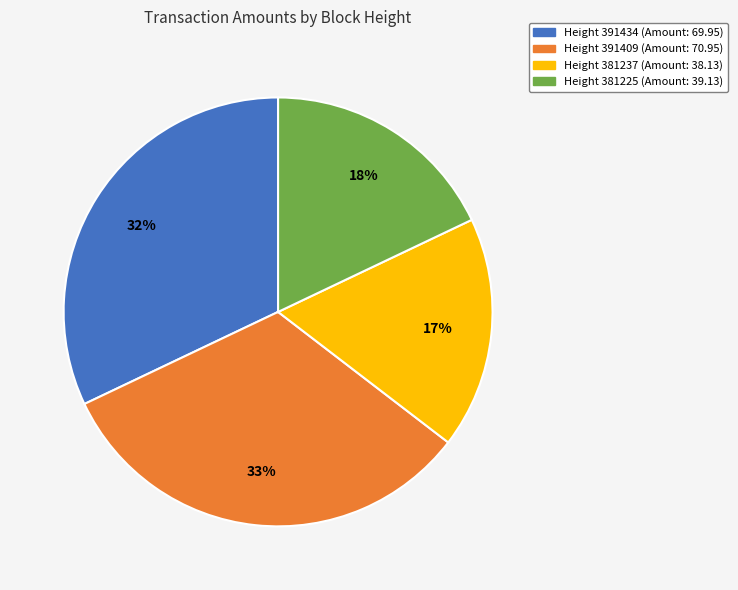

To the nearest percent, what is the average slice percentage?

25%